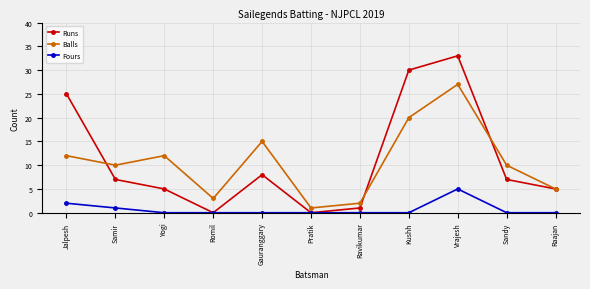

What is the average value of the Fours series?

1